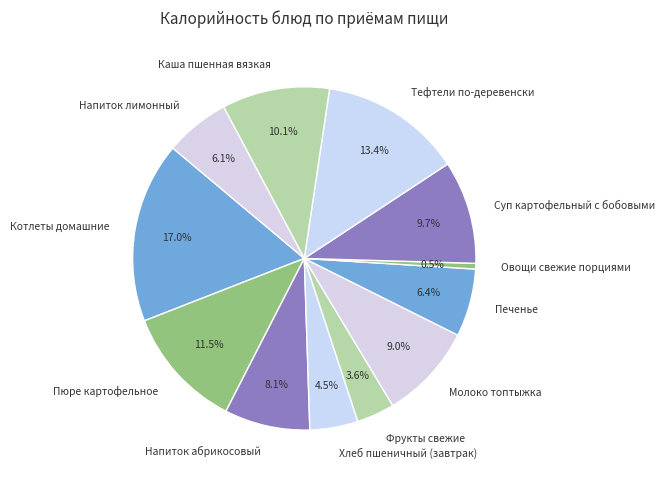

What portion of the pie excludes Пюре картофельное?

88.5%